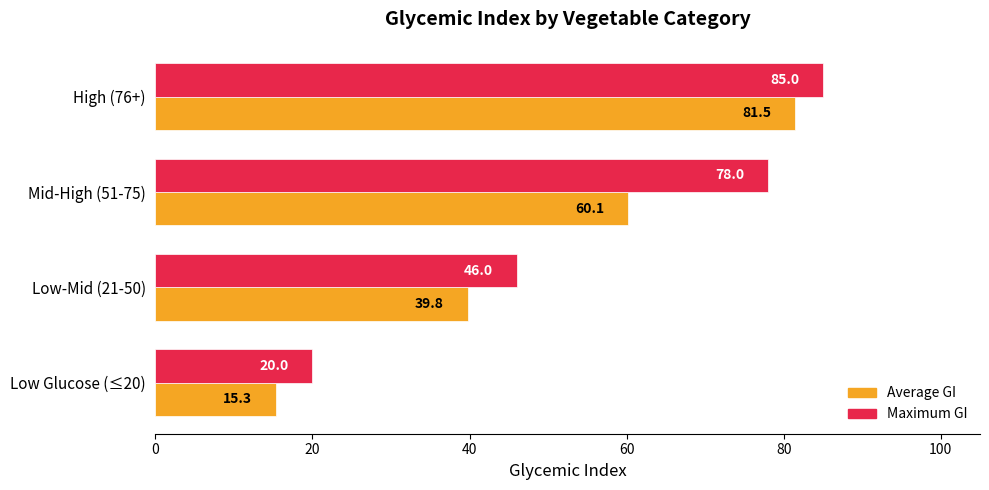

Which series has the widest spread of values?

Average GI